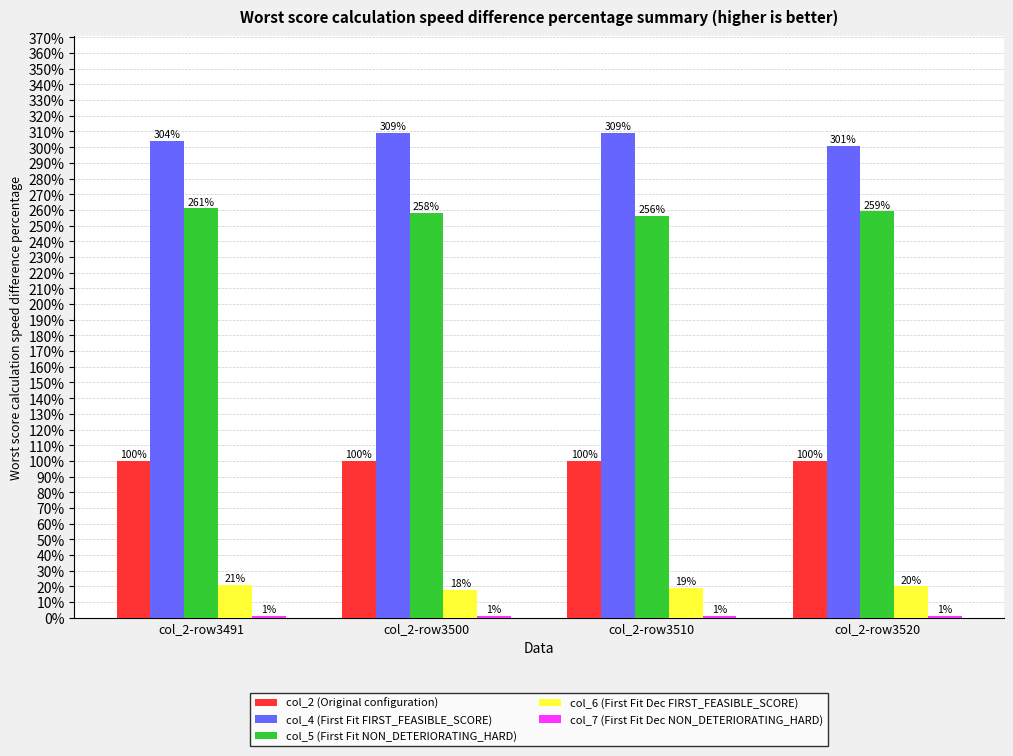

What is the total value across all series at col_2-row3500?

686